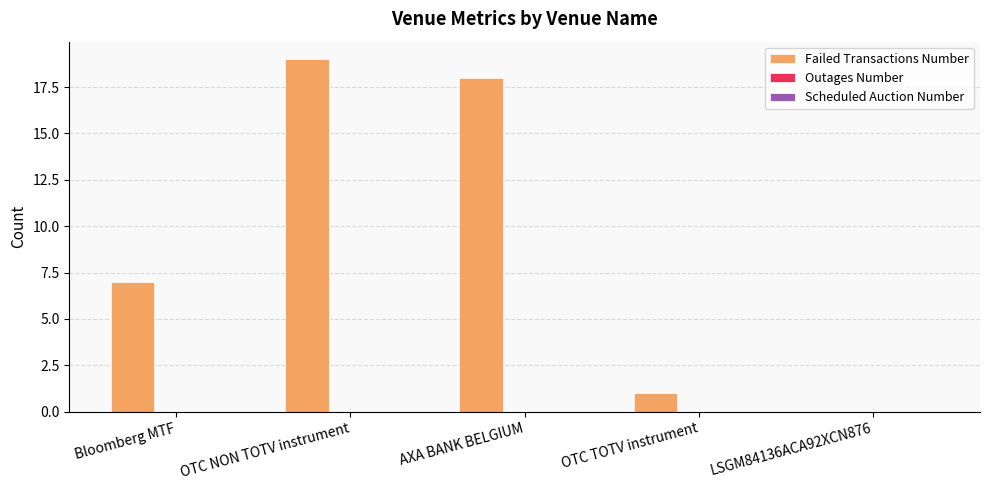

What is the change in value from Bloomberg MTF to LSGM84136ACA92XCN876?

-7